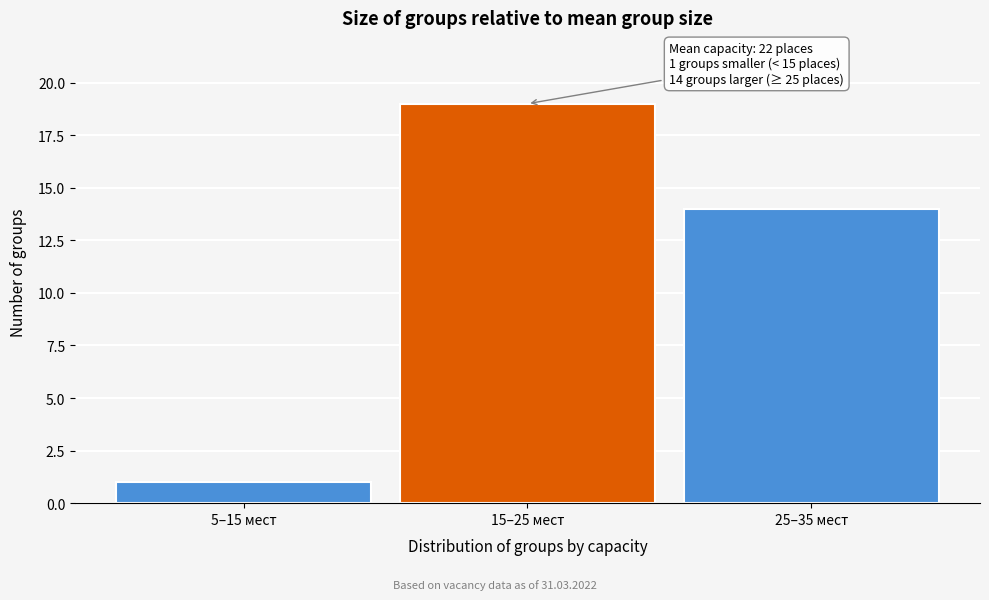

Reading left to right, list all the values displayed in this chart.

5–15 мест=1	15–25 мест=19	25–35 мест=14